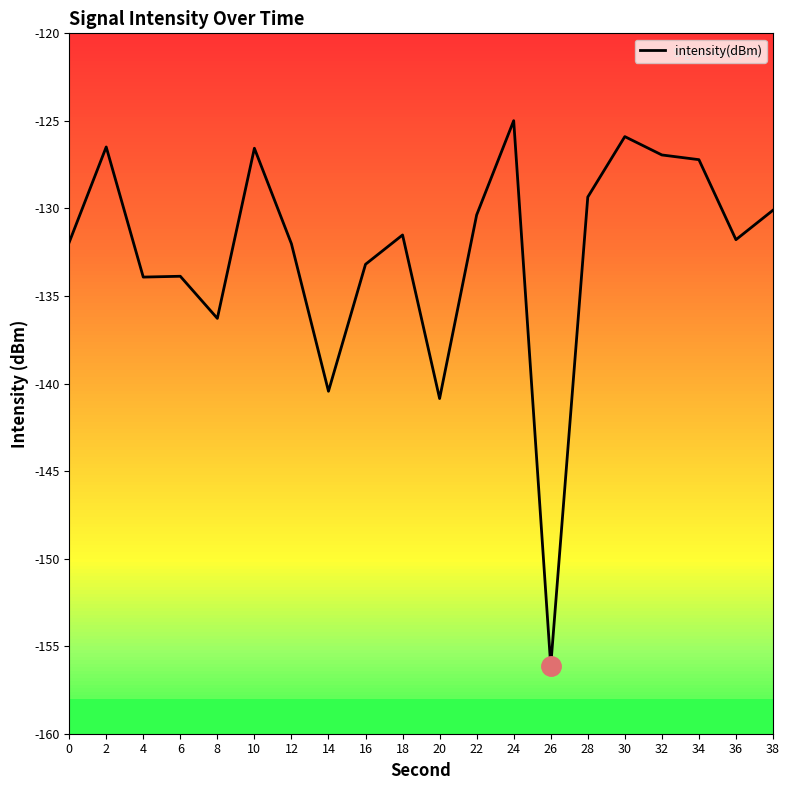

True or false: the data shows -30.4 at 34.

False